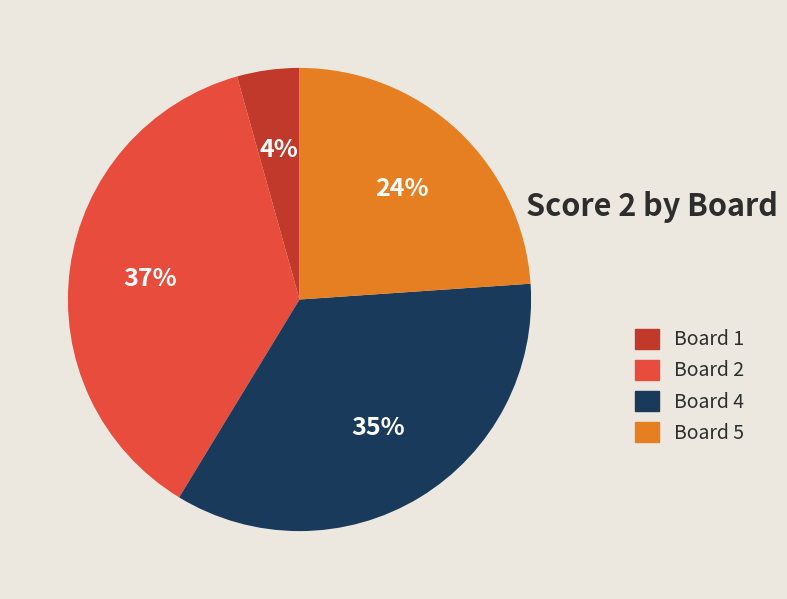

To the nearest percent, what is the difference between the largest and smallest slice percentages?

33%